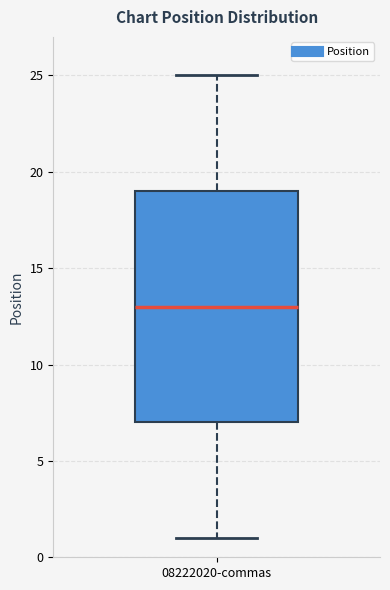

Where is the upper edge of the box for 08222020-commas on the y-axis? The values are not printed on the chart, so give them approximately, as read against the axis.

19